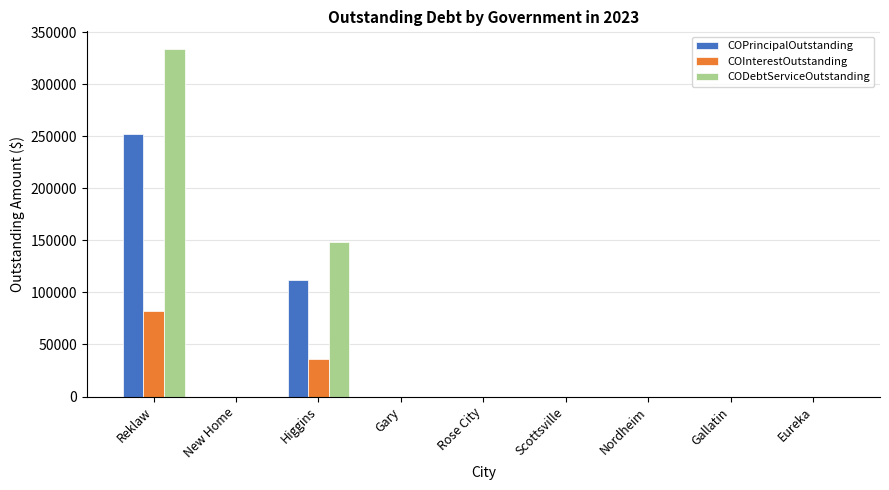

What is the sum of all COPrincipalOutstanding values?

364000.0